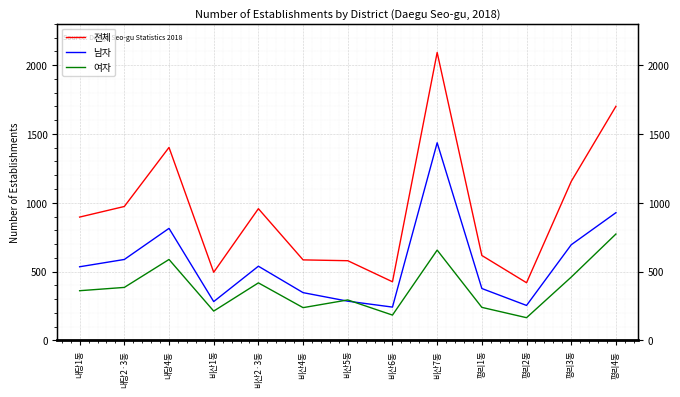

Where is 여자 nearest to the value 469?

평리3동